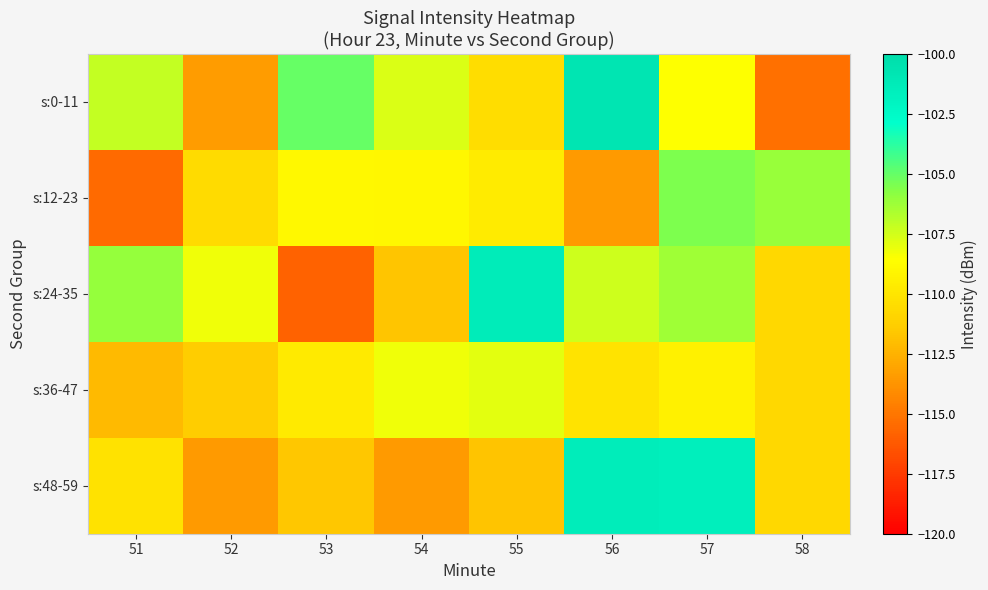

Rank the series by their maximum value, from lowest to highest.

s:36-47, s:12-23, s:48-59, s:24-35, s:0-11